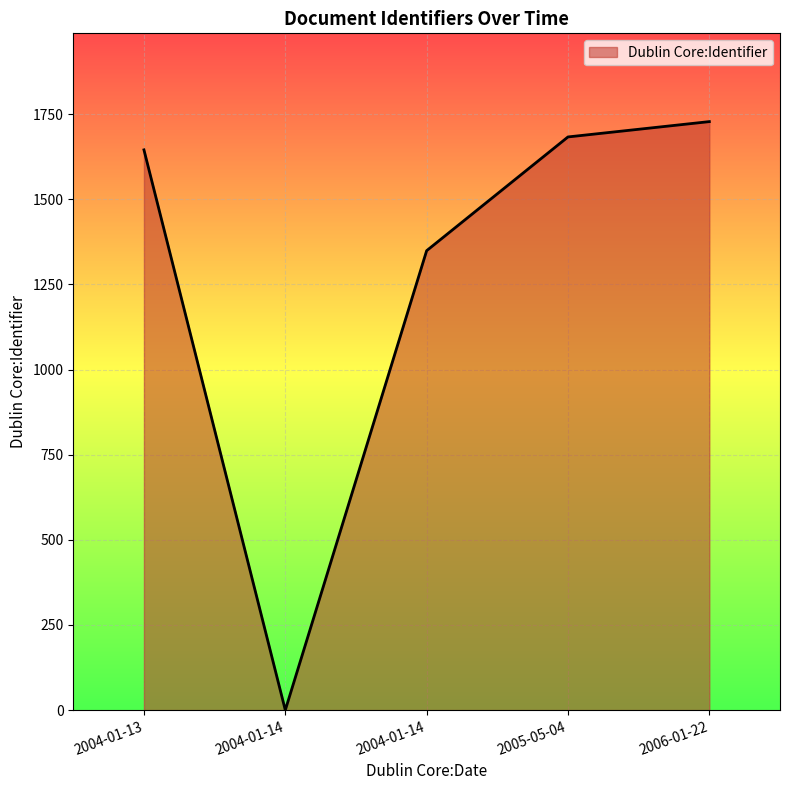

How many lines are shown in the chart?

1